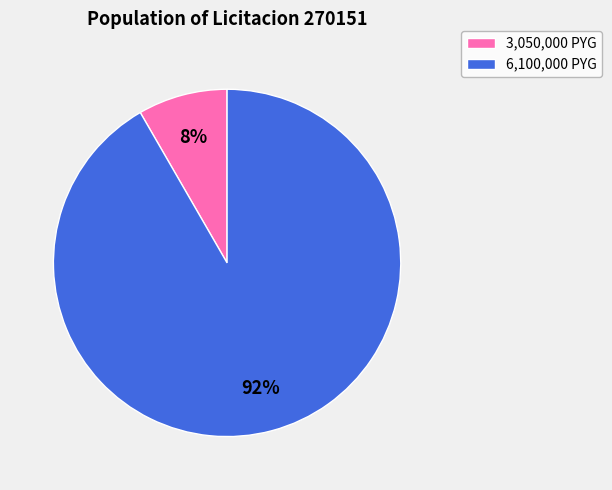

To the nearest percent, what is the average slice percentage?

50%